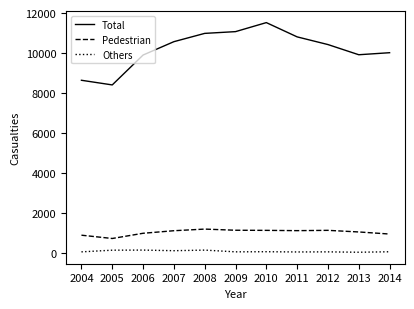

Is the value of Others at 2010 greater than the value of Total at 2008?

No